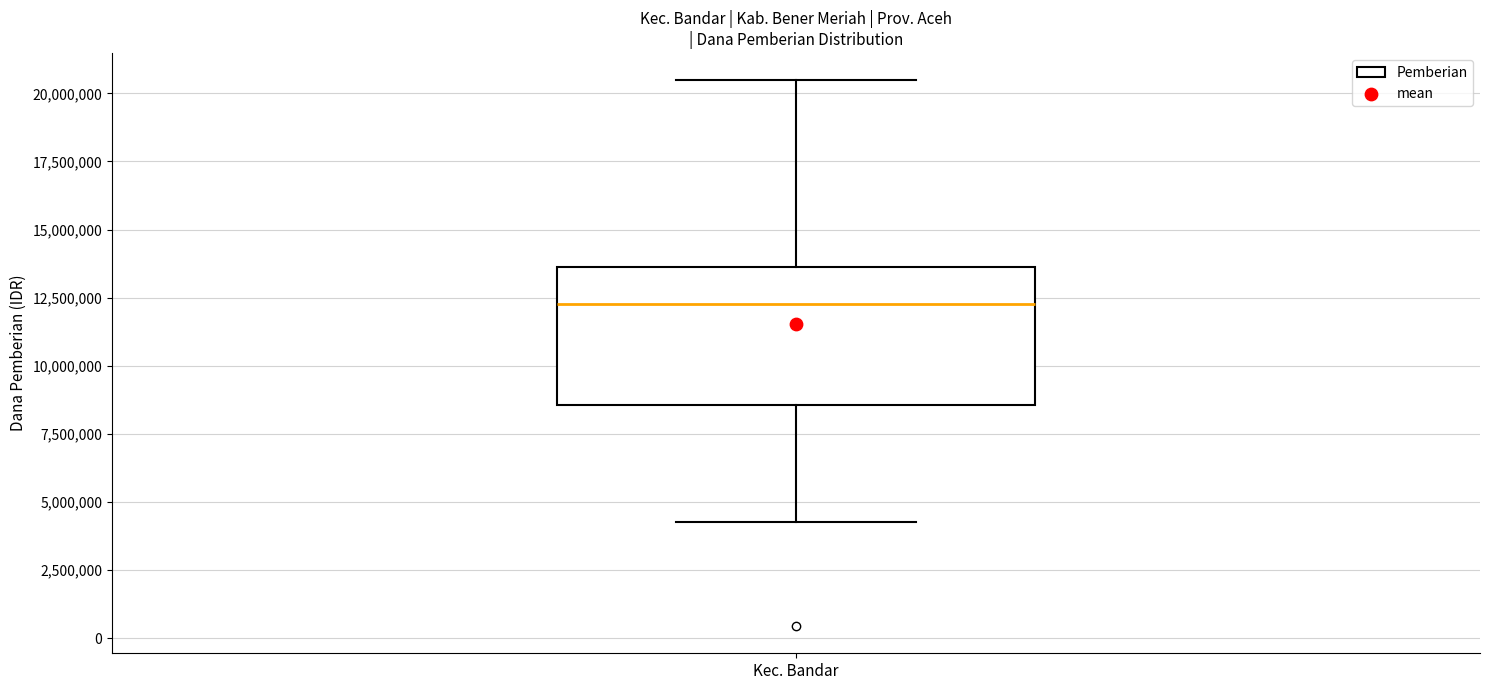

Where is the upper edge of the box for Kec. Bandar on the y-axis? The values are not printed on the chart, so give them approximately, as read against the axis.

13500000